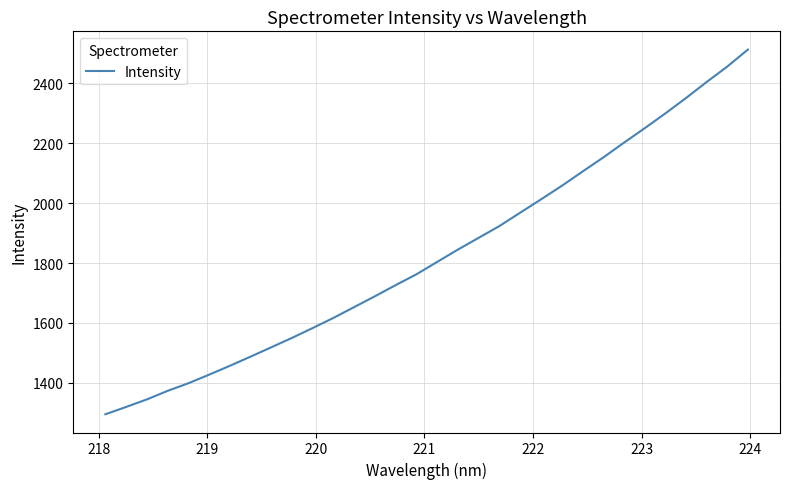

What is the maximum value shown in the chart?

2513.1